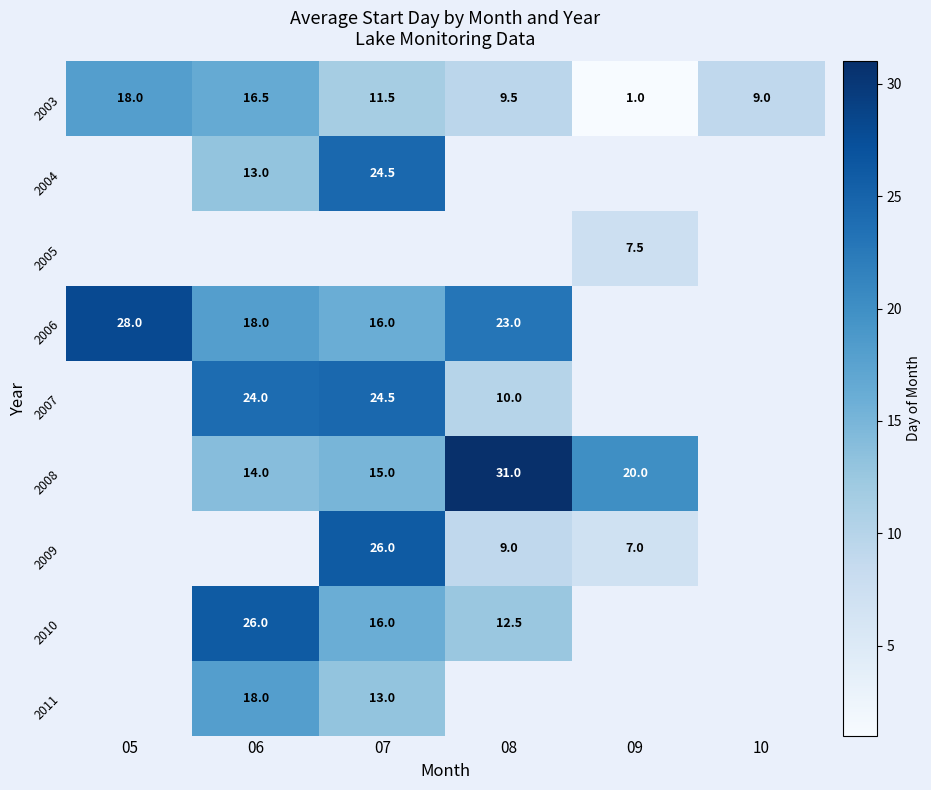

The 2006 series shows 37.0 at 08. True or false?

False